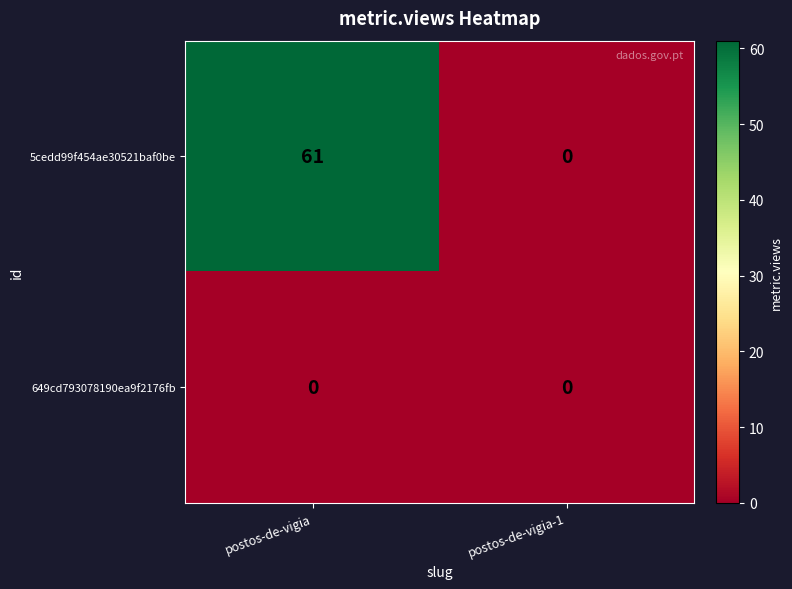

Rank the series by their average value, from lowest to highest.

649cd793078190ea9f2176fb, 5cedd99f454ae30521baf0be